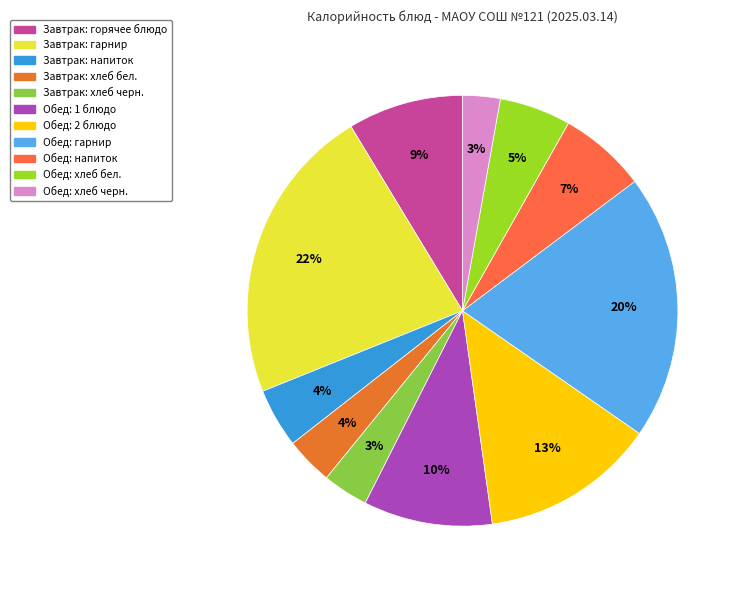

How many segments does this pie chart have?

11